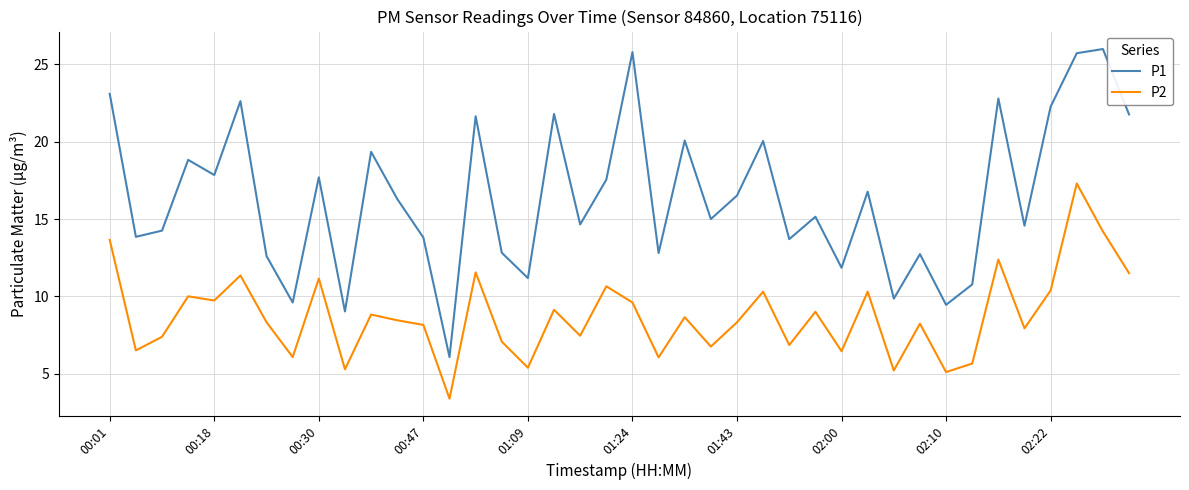

How many interior local peaks does the P2 series have?

14